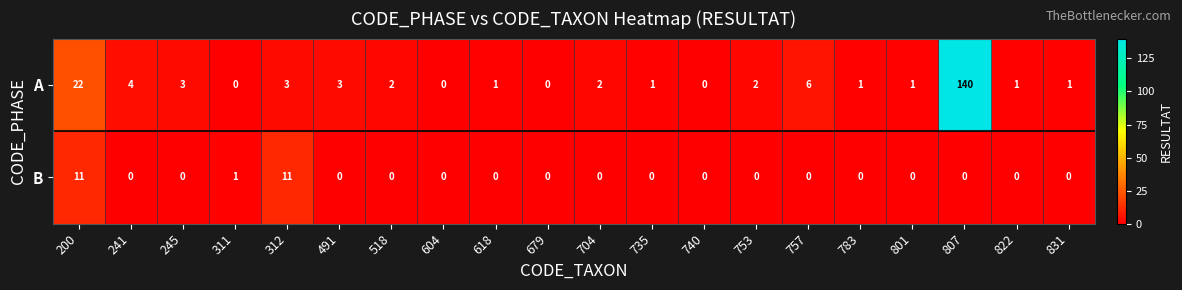

At which category is the sum across all series the highest?

807